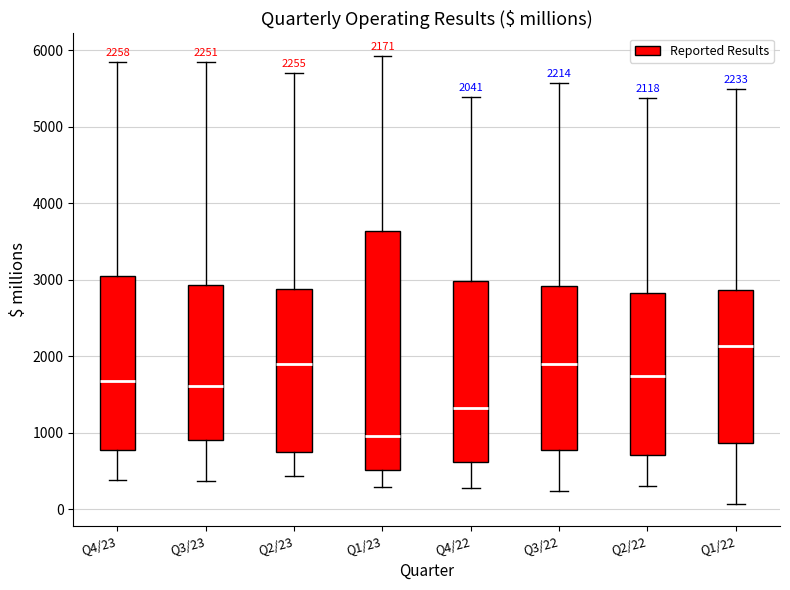

Which box's median line is the lowest?

Q1/23